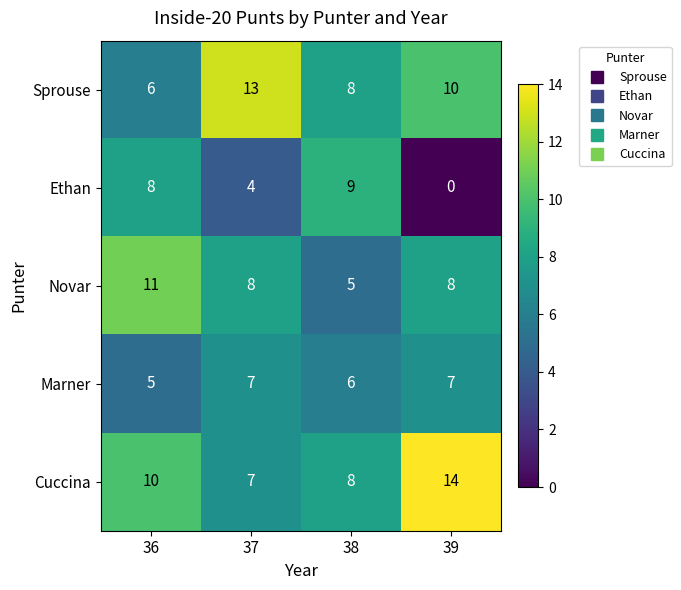

Which series has the largest range (max minus min)?

Ethan